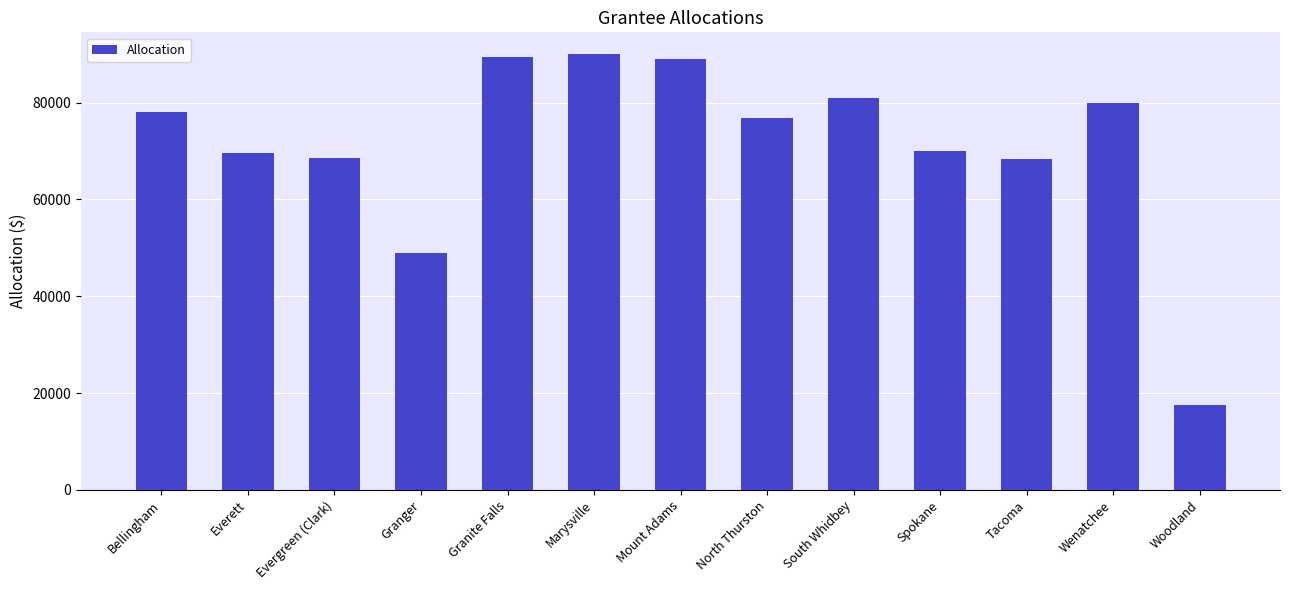

True or false: the data shows 91498 at Spokane.

False